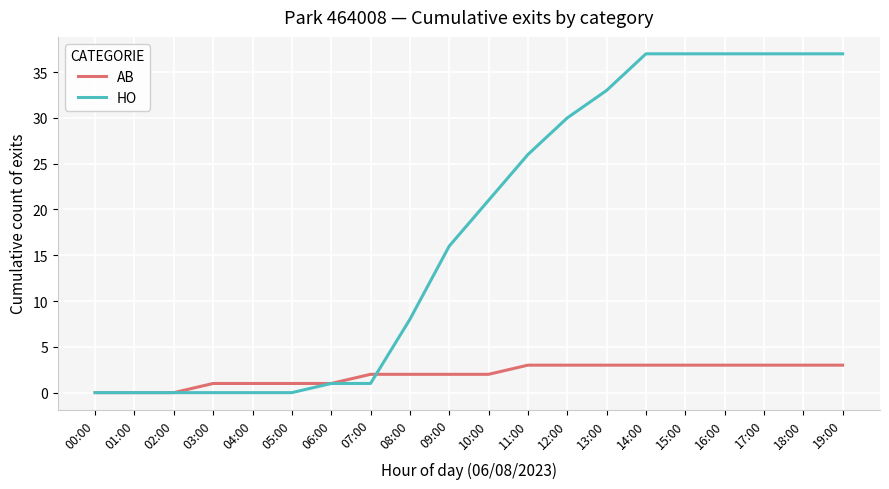

True or false: HO has a value of 0 at 05:00.

True